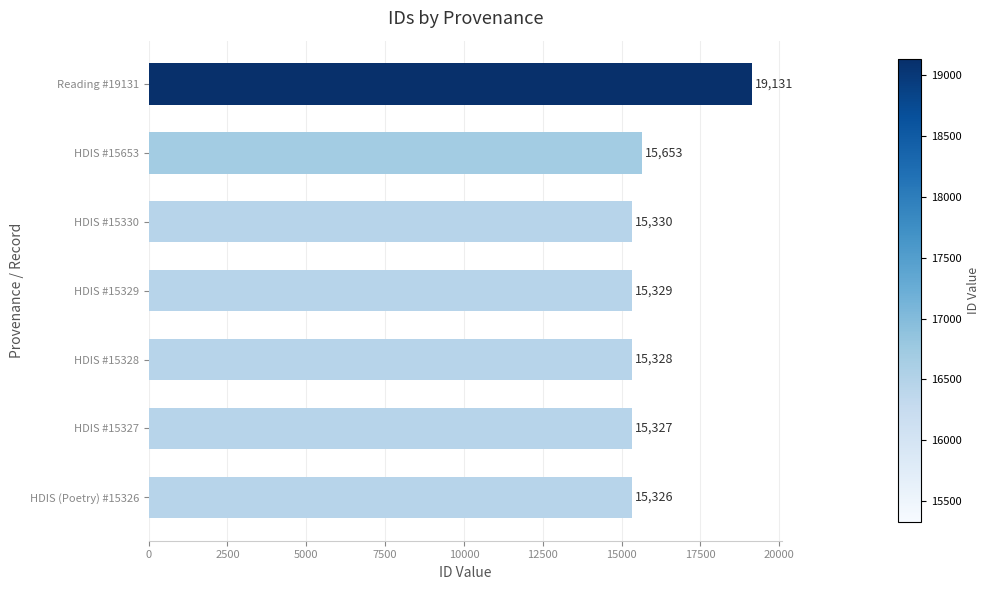

What position from the top is HDIS #15327?

6